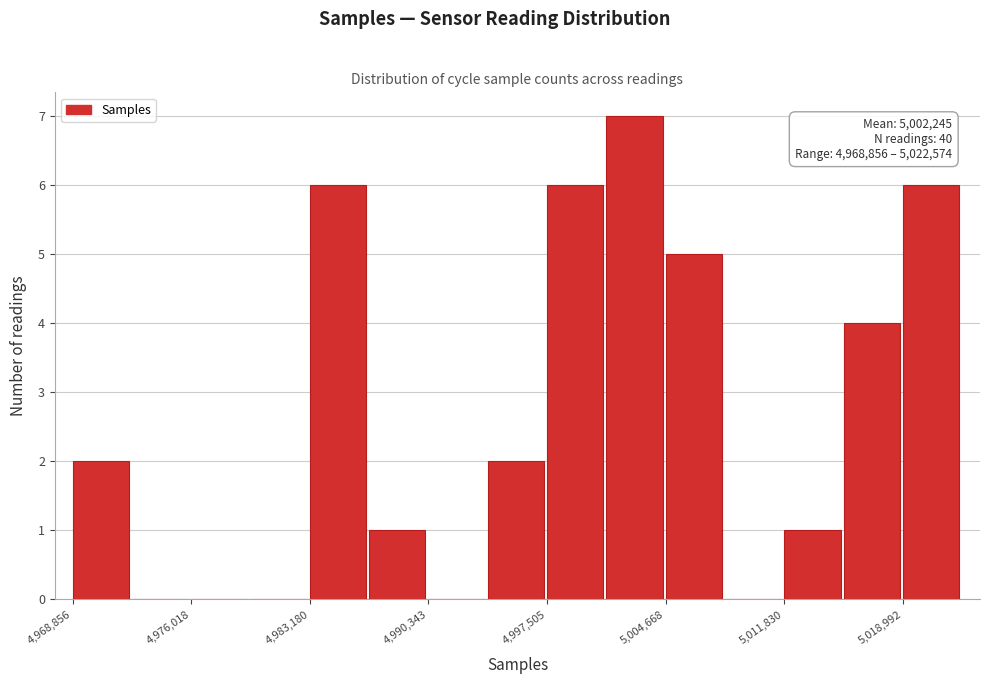

Read against the x-axis, roughly where is the centre of the tallest bar?

5003000